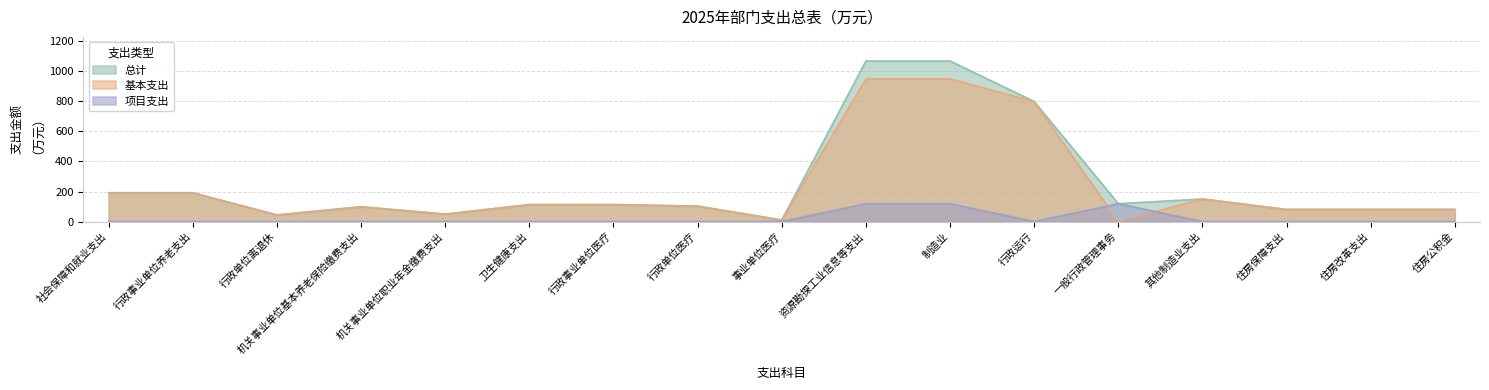

True or false: 项目支出 has a value of 70.9 at 一般行政管理事务.

False